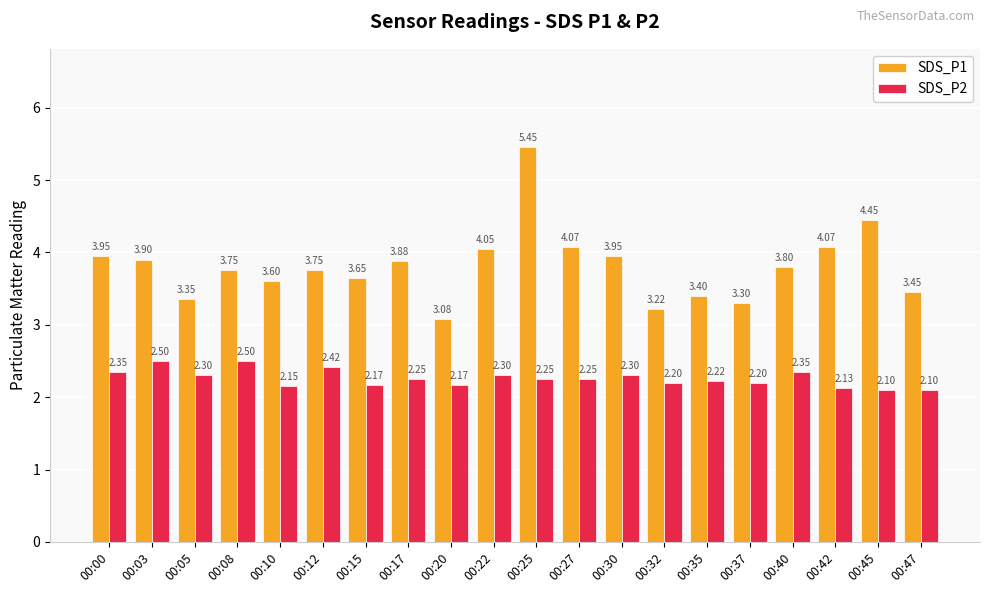

How many bars are there in each group?

2